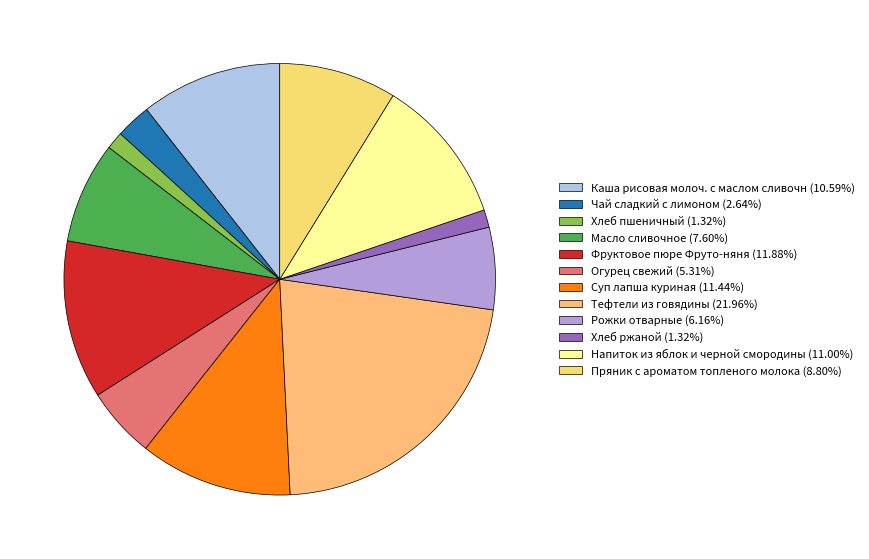

What percentage is NOT represented by Фруктовое пюре Фруто-няня?

88.1%